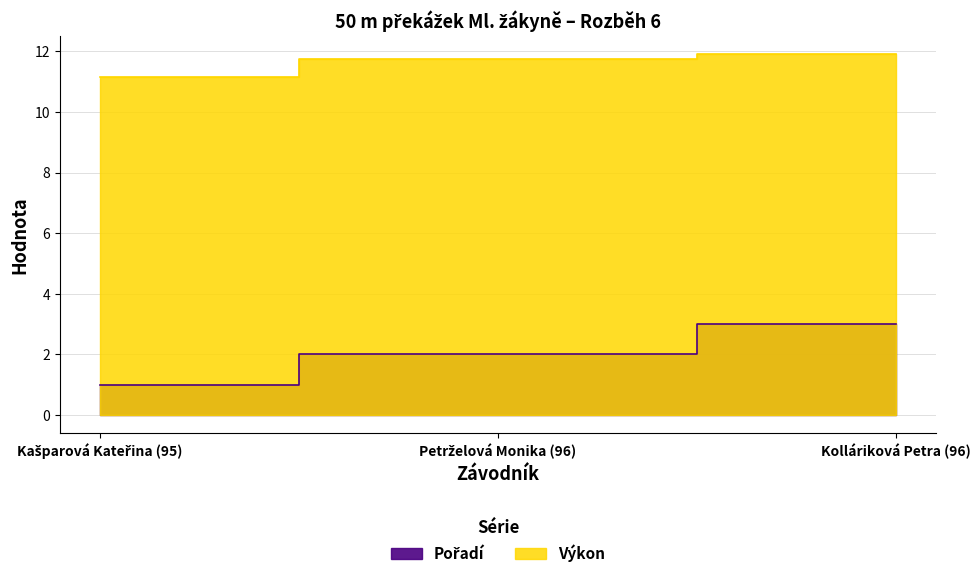

How many Výkon values are between 11 and 12?

3